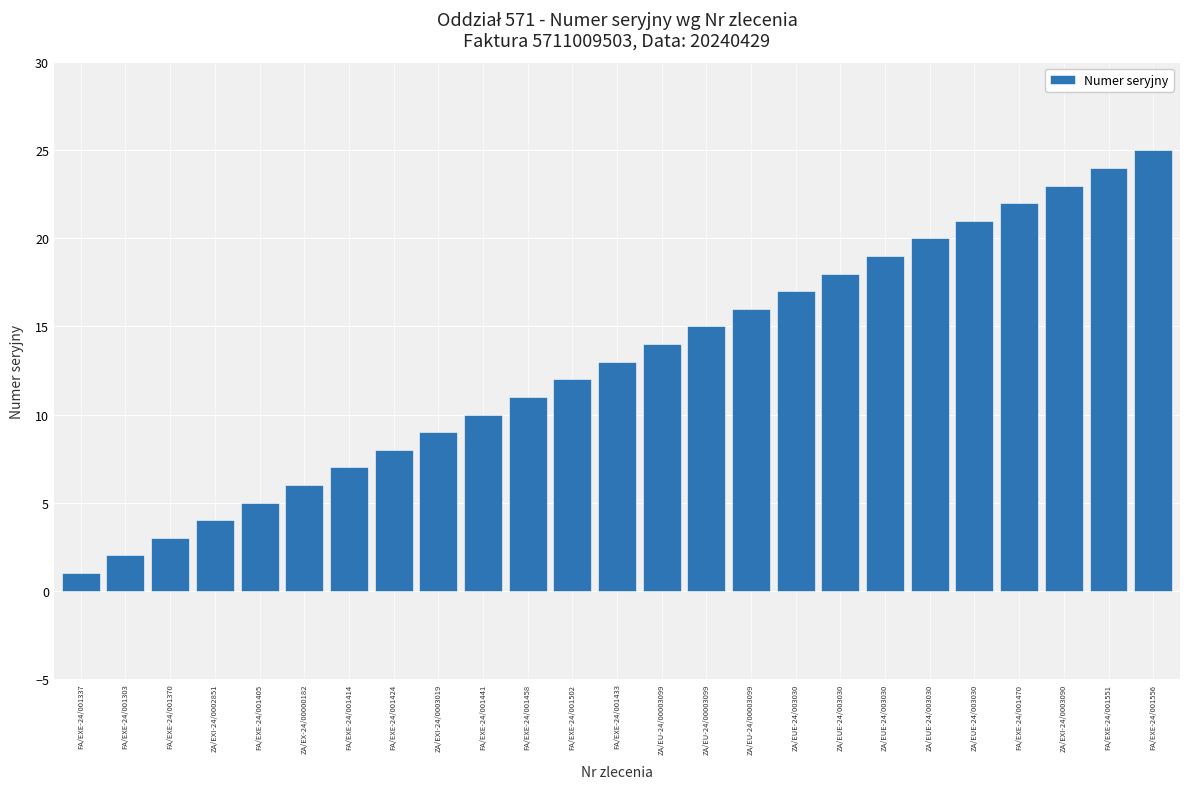

Rank the categories by value from highest to lowest.

FA/EXE-24/001556, FA/EXE-24/001551, ZA/EXI-24/0003090, FA/EXE-24/001470, ZA/EUE-24/003030, ZA/EUE-24/003030, ZA/EUE-24/003030, ZA/EUE-24/003030, ZA/EUE-24/003030, ZA/EU-24/00003099, ZA/EU-24/00003099, ZA/EU-24/00003099, FA/EXE-24/001433, FA/EXE-24/001502, FA/EXE-24/001458, FA/EXE-24/001441, ZA/EXI-24/0003019, FA/EXE-24/001424, FA/EXE-24/001414, ZA/EX-24/00000182, FA/EXE-24/001405, ZA/EXI-24/0002851, FA/EXE-24/001370, FA/EXE-24/001303, FA/EXE-24/001337